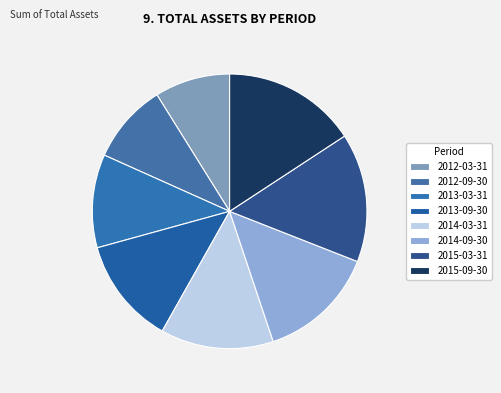

Is the sum of 2012-03-31 and 2014-09-30 greater than half?

No